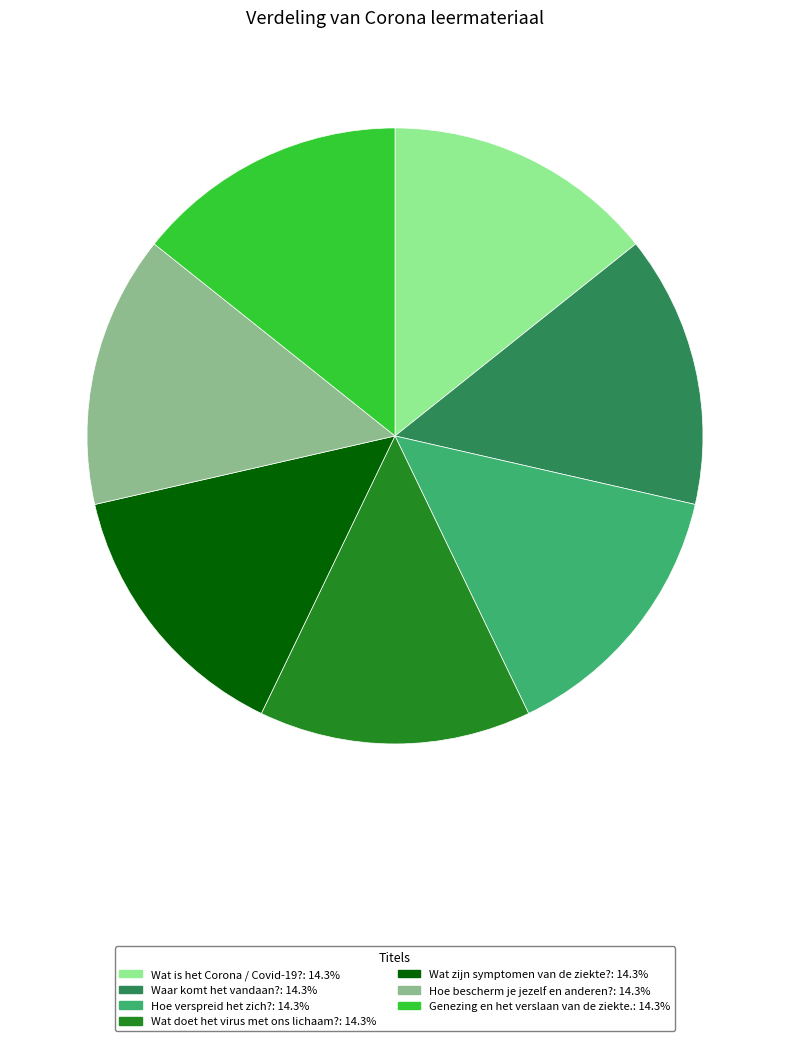

What is the ratio of the value at Wat is het Corona / Covid-19?: 14.3% to the value at Hoe bescherm je jezelf en anderen?: 14.3%?

1.0